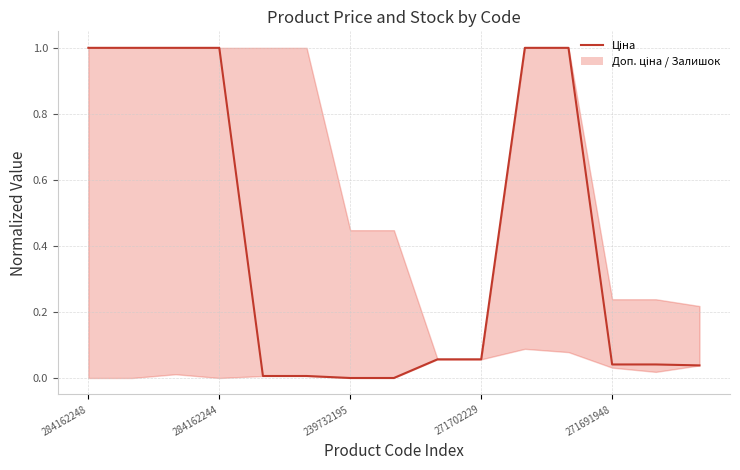

Reading left to right, extract all data points from this chart.

1.0	1.0	1.0	1.0	0.0	0.0	0.0	0.0	0.1	0.1	1.0	1.0	0.0	0.0	0.0